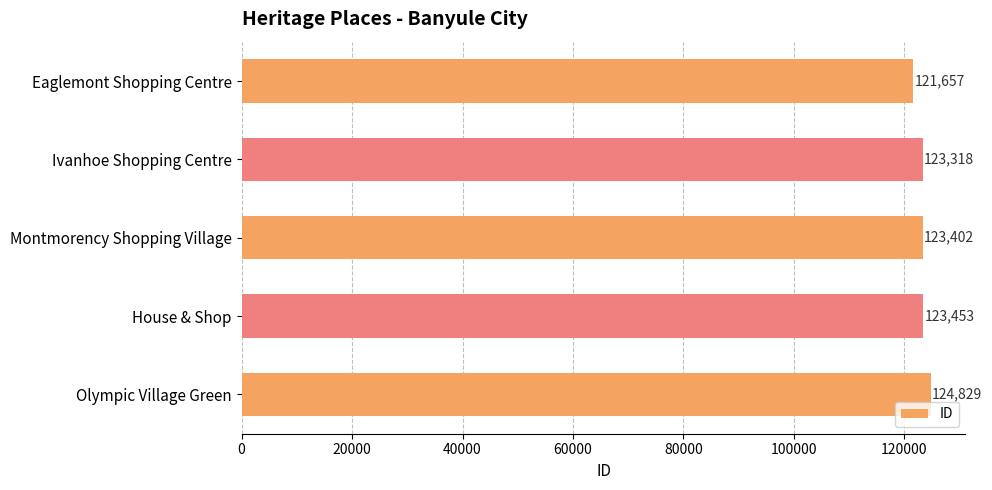

What is the difference between the maximum and minimum values?

3172